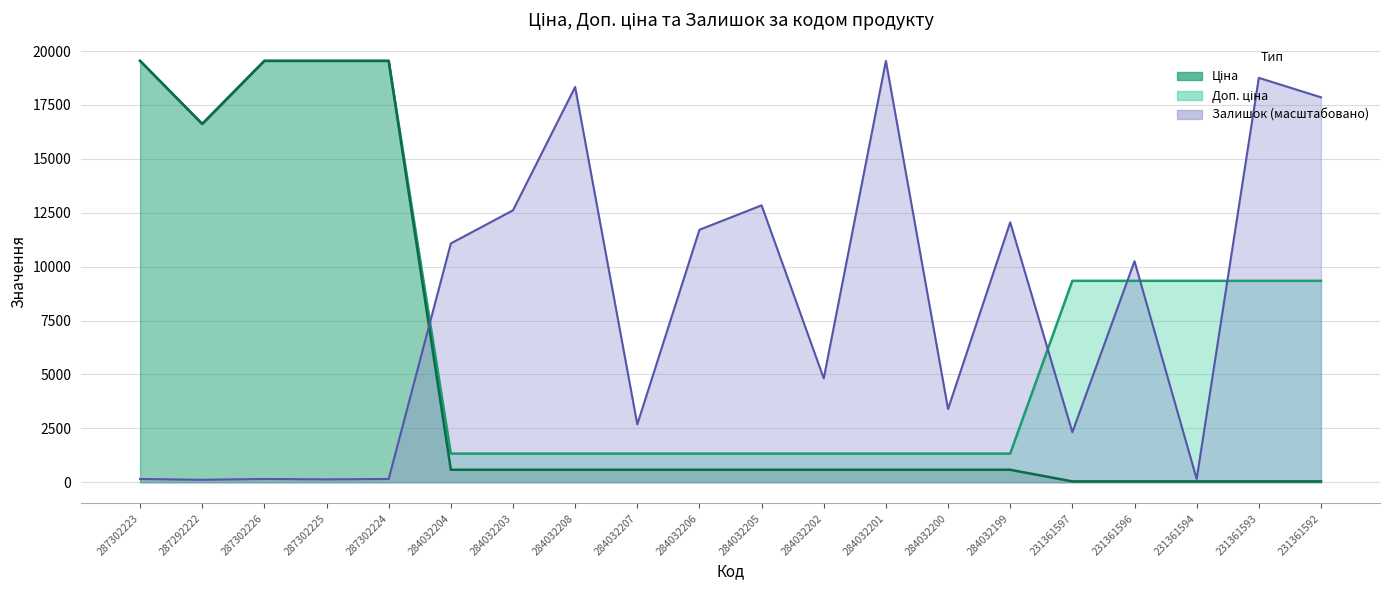

What is the difference between the maximum and minimum values in the Залишок series?

19427.5